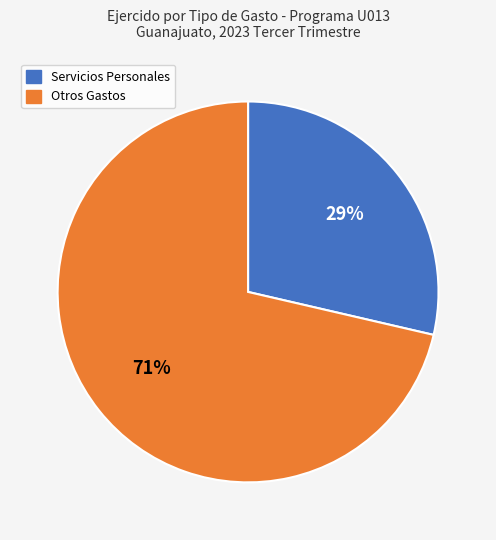

Is there any slice that represents more than half of the pie?

Yes